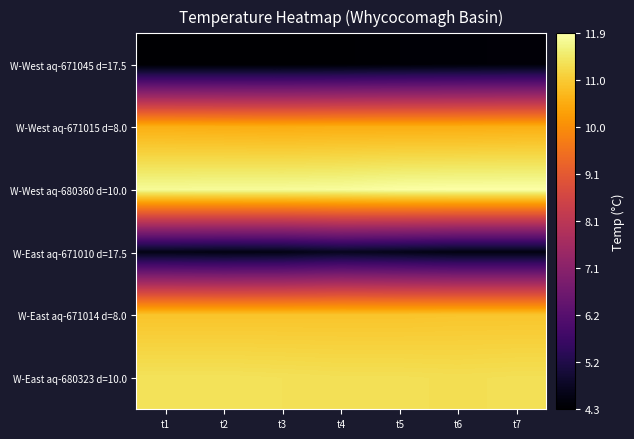

At which category is the sum across all series the highest?

t5